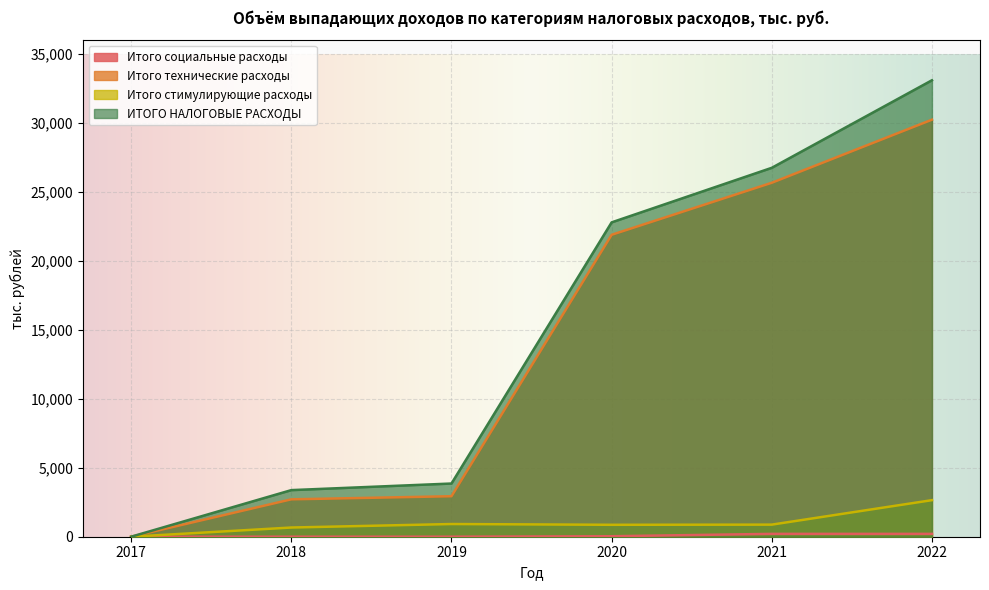

True or false: ИТОГО НАЛОГОВЫЕ РАСХОДЫ has a value of 22791.2 at 2020.

True